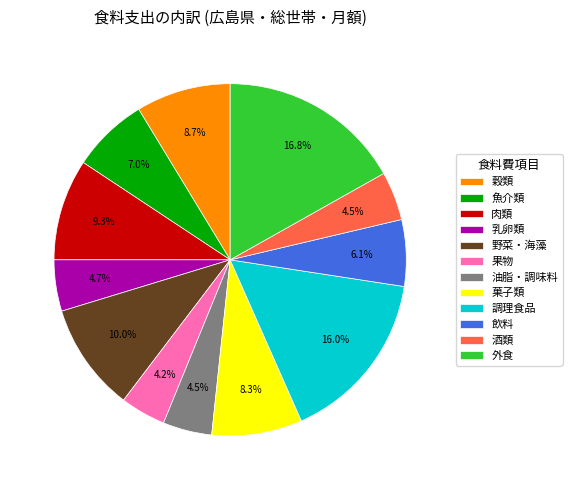

Combined, do 外食 and 油脂・調味料 account for over 50%?

No